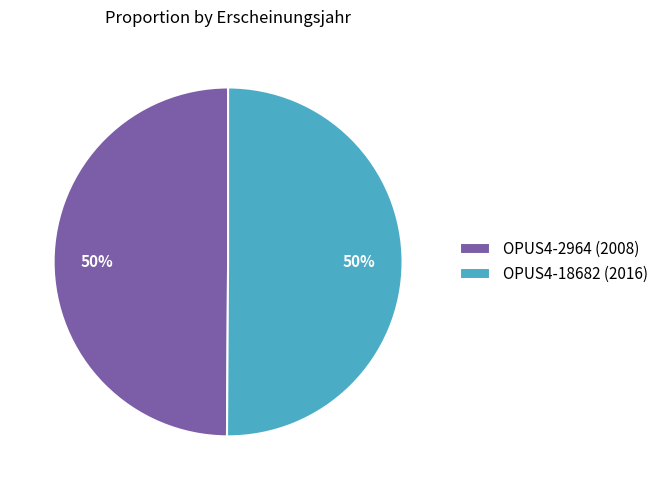

Combined, do OPUS4-18682 (2016) and OPUS4-2964 (2008) account for over 50%?

Yes